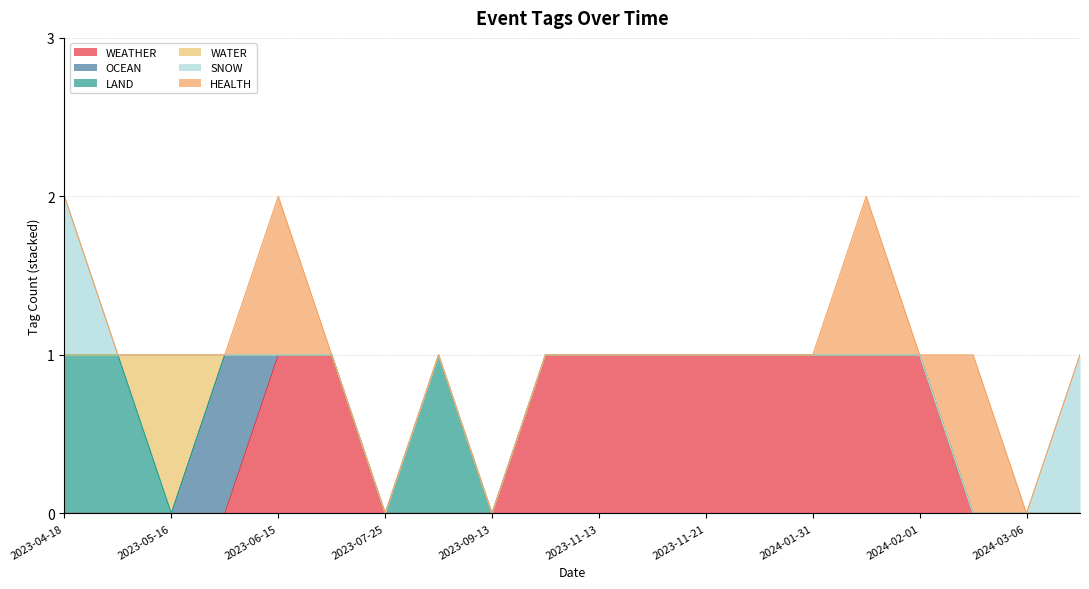

What is the sum of all OCEAN values?

1